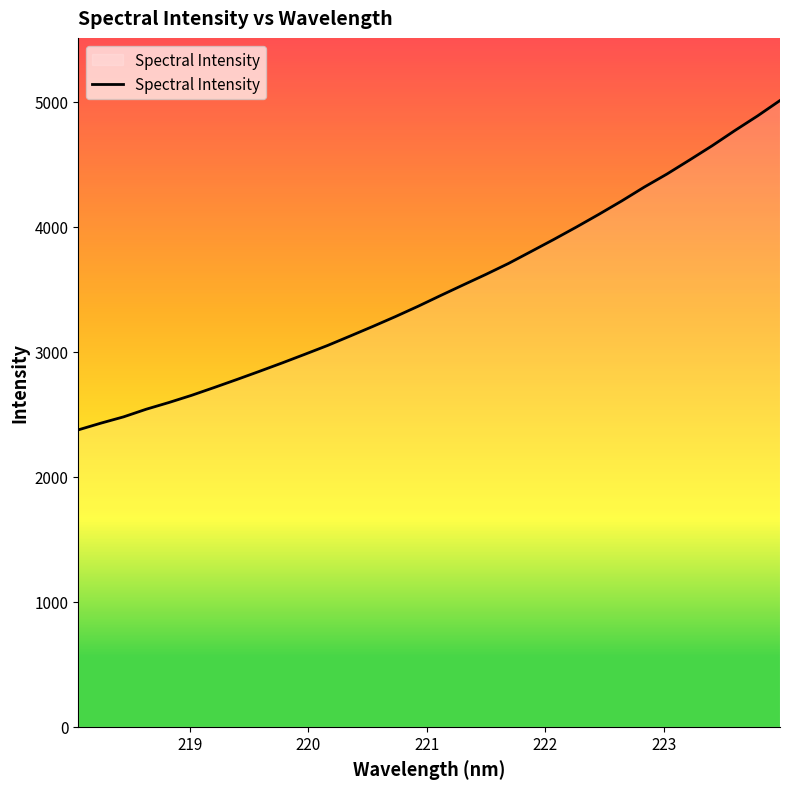

What is the greatest value displayed?

5011.8